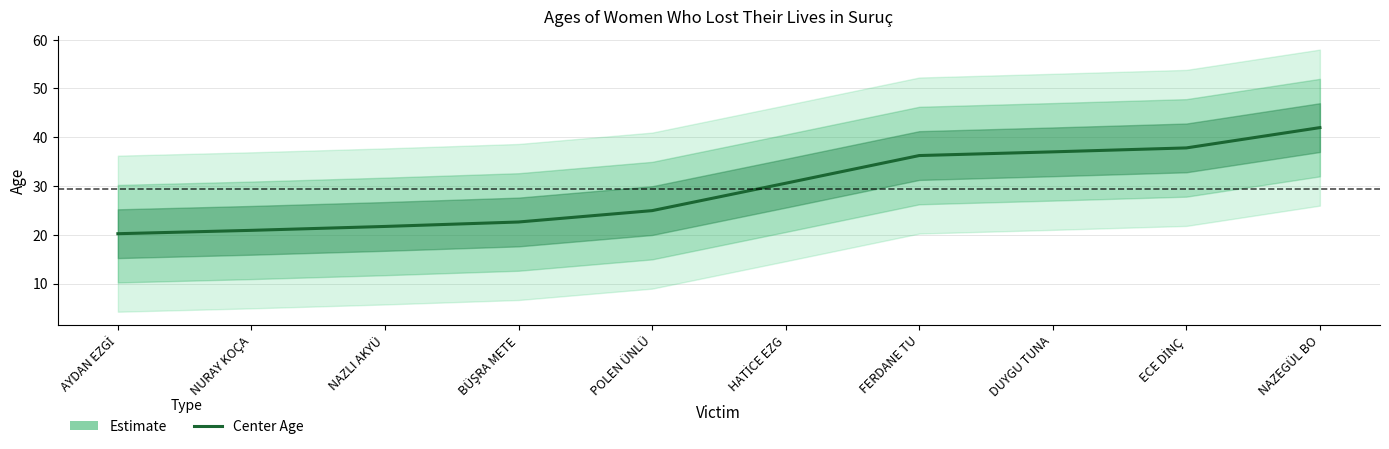

Which has a higher value, NAZEGÜL BO or POLEN ÜNLÜ?

NAZEGÜL BO